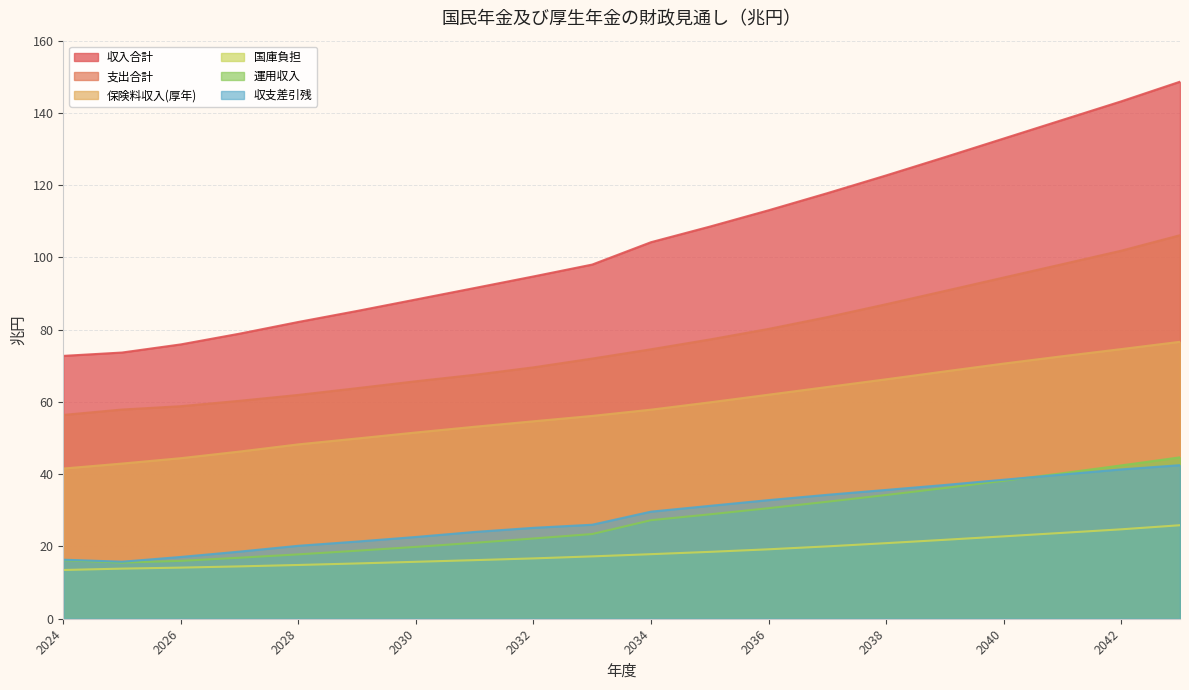

What are all the series names shown in the legend?

収入合計, 支出合計, 保険料収入(厚年), 国庫負担, 運用収入, 収支差引残